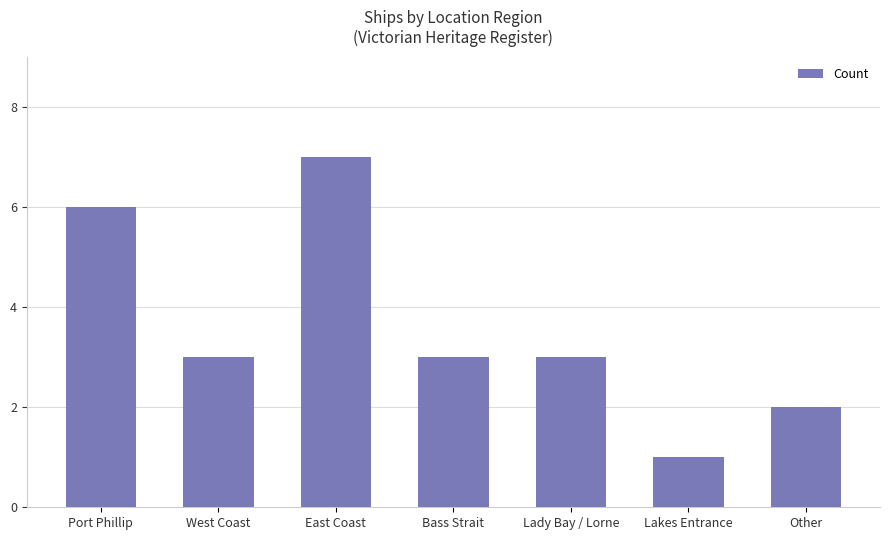

Approximately how many times larger is the value at Port Phillip compared to Lady Bay / Lorne?

2.0